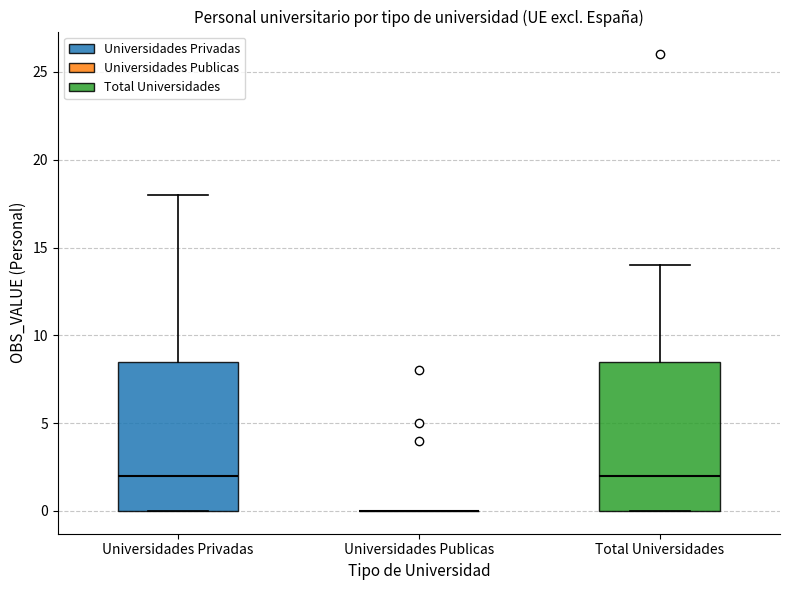

Reading left to right, transcribe this box plot: for each box, give where its median line is, the range the box spans, and where its two whiskers end, as read against the y-axis. The values are not printed on the chart, so give them approximately, as read against the axis.

Universidades Privadas: median 2.0, box 0.0 to 8.5, whiskers 0.0 to 18.0
Universidades Publicas: box collapsed to a line at 0.0, whiskers 0.0 to 0.0
Total Universidades: median 2.0, box 0.0 to 8.5, whiskers 0.0 to 14.0